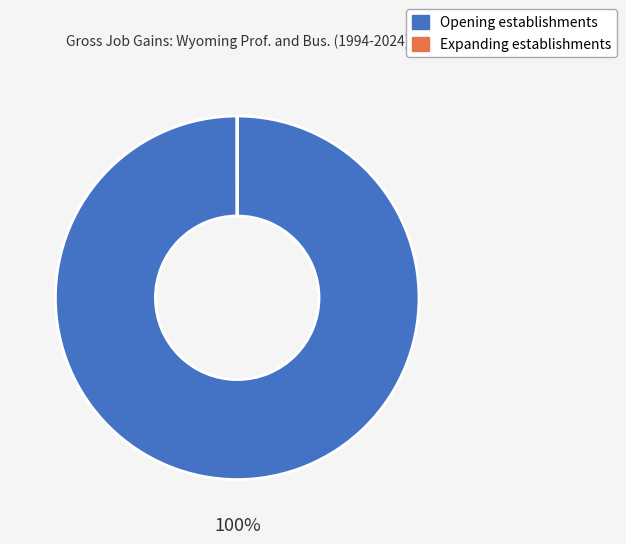

To the nearest percent, what percentage of the pie is Opening establishments?

100%